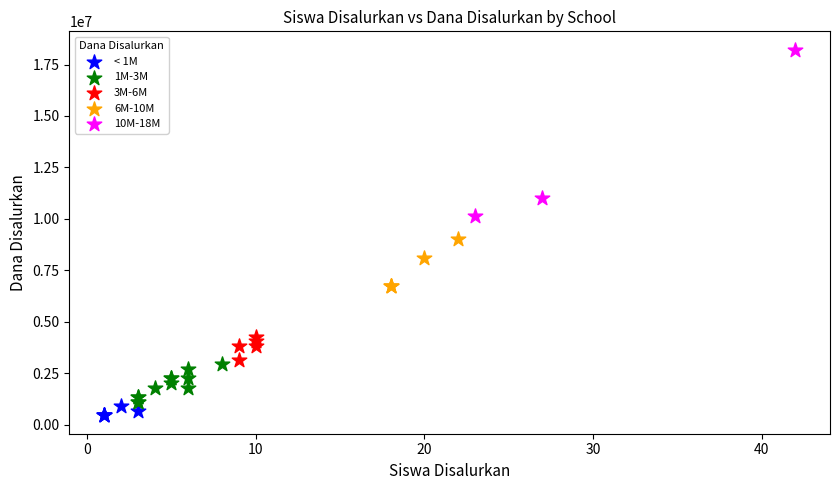

Which series contains the highest Y value?

10M-18M